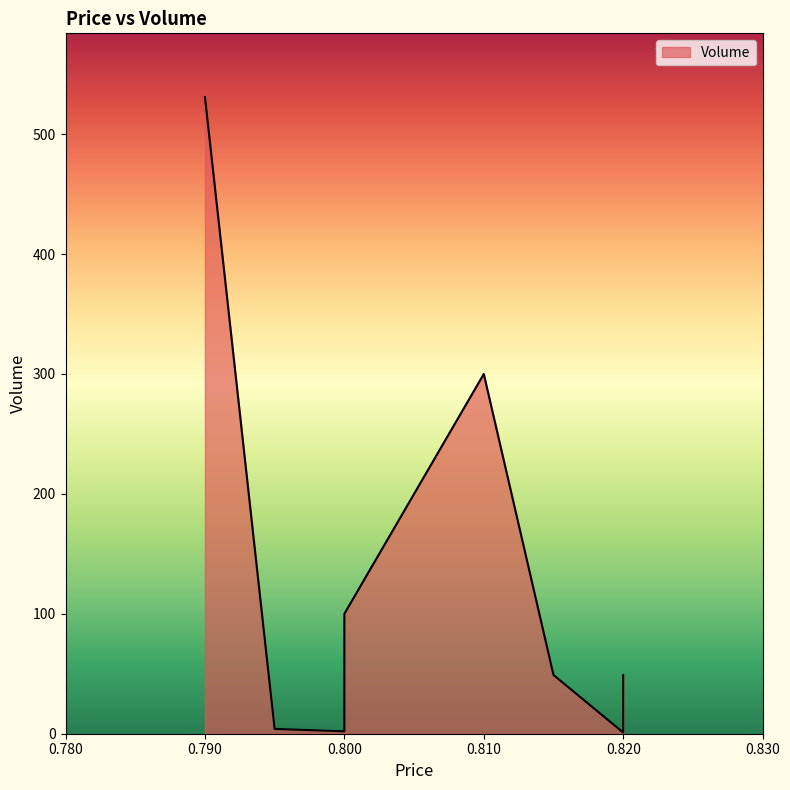

Reading left to right, extract all data points from this chart.

0.79=531	0.795=4	0.8=2	0.8=8	0.8=100	0.81=300	0.815=49	0.82=1	0.82=6	0.82=45	0.82=49